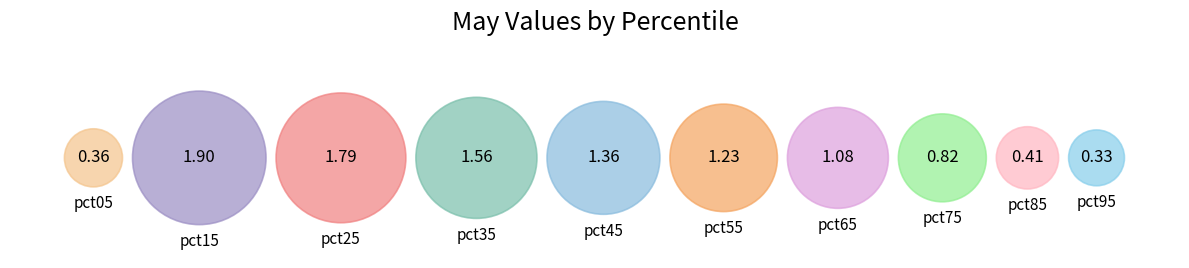

Which category has the biggest portion of the pie?

pct15